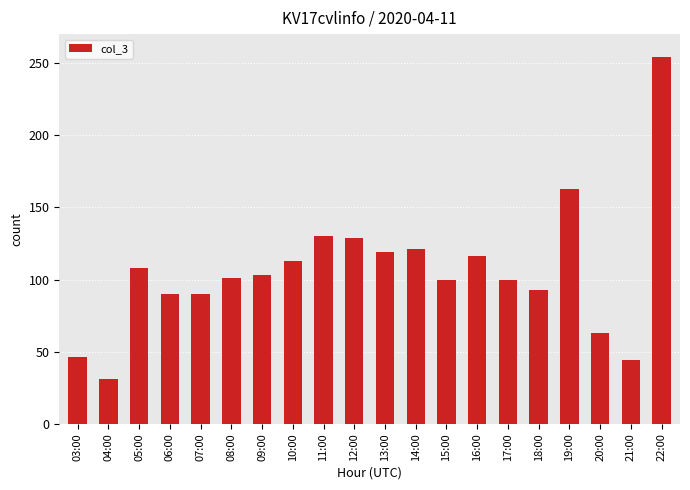

What is the sum of all values?

2114